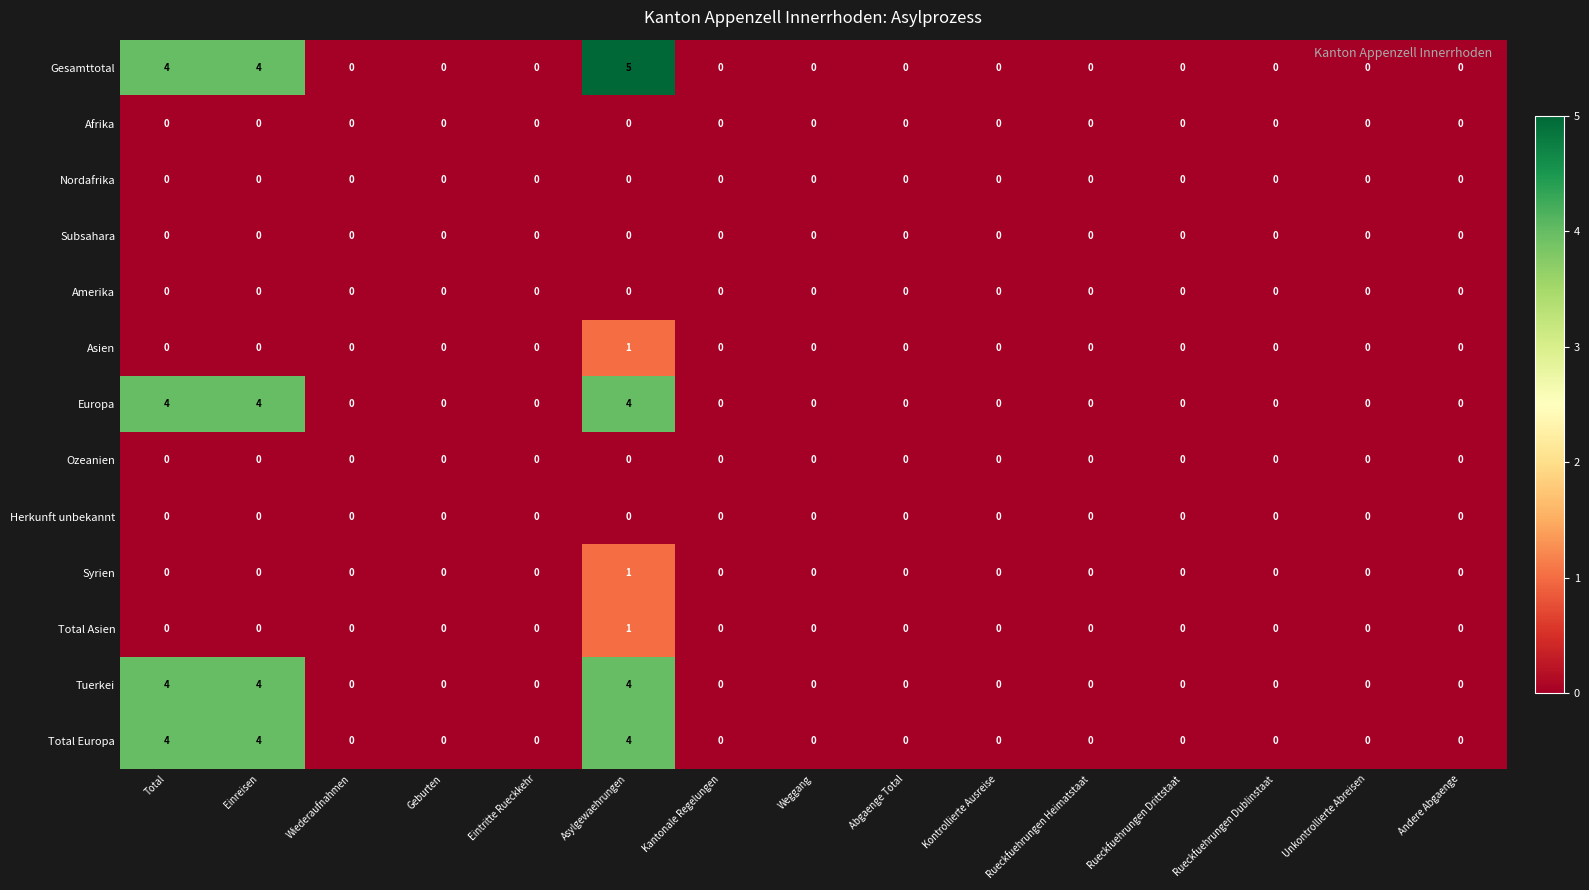

True or false: Asien has a value of 0 at Total.

True